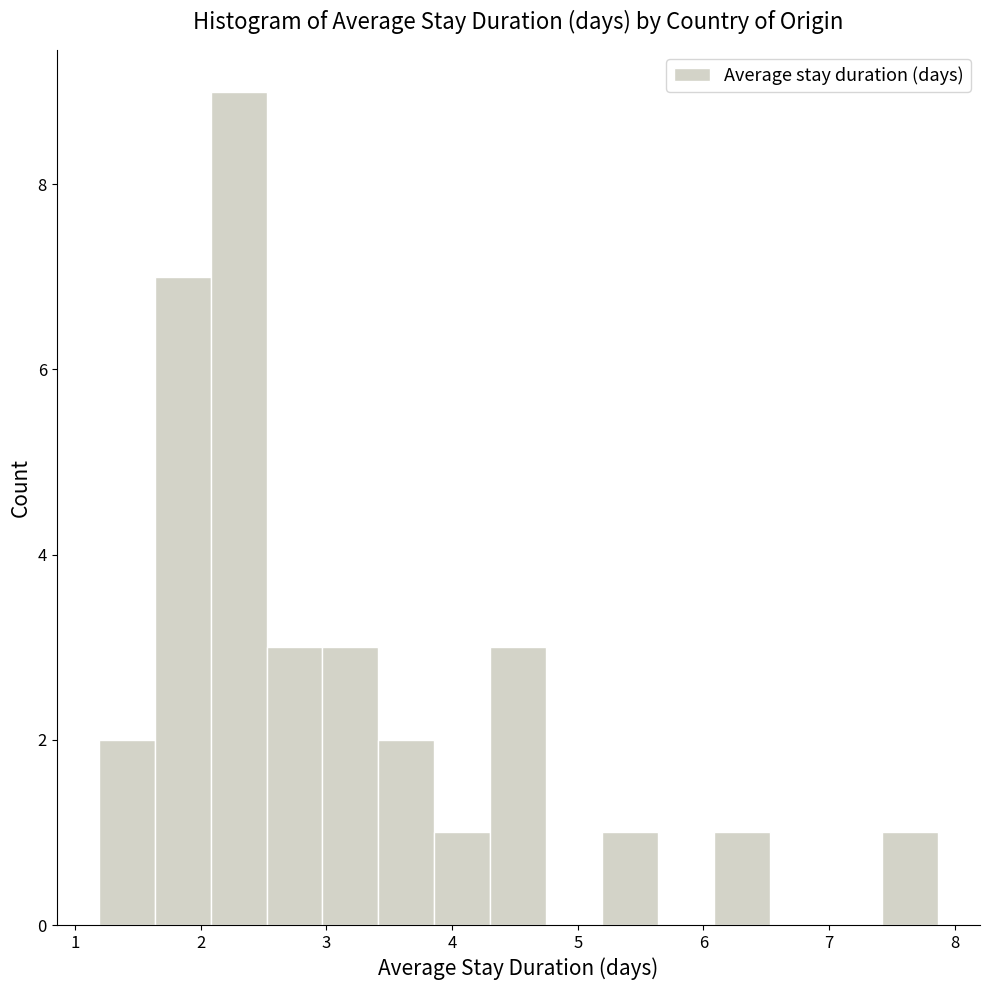

Over which range of the x-axis is the bar tallest?

2.1 to 2.5